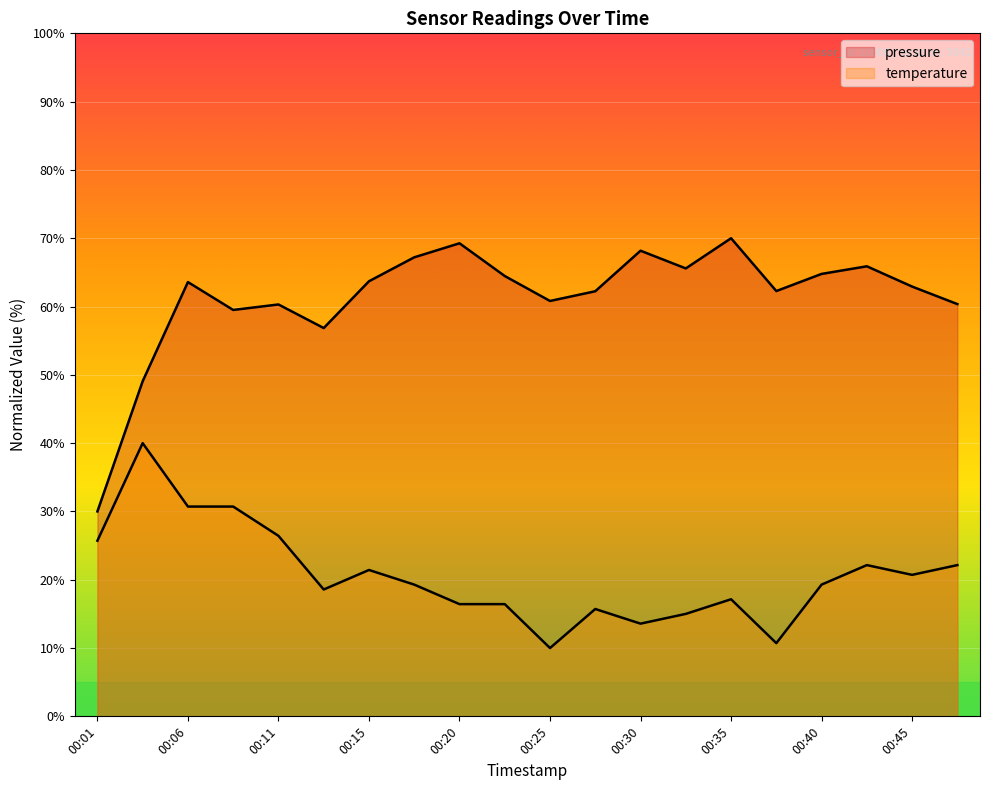

At which category does temperature reach its first local peak?

00:03